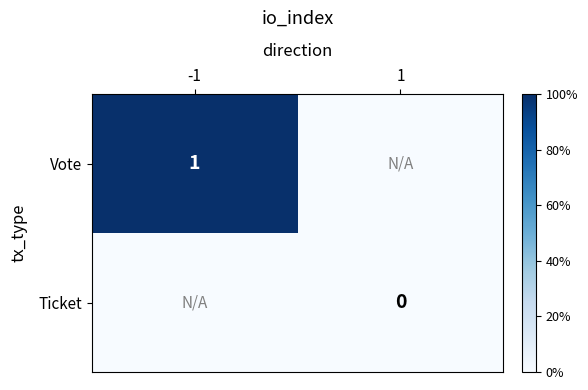

List the series in order of their peak value, lowest first.

Ticket, Vote